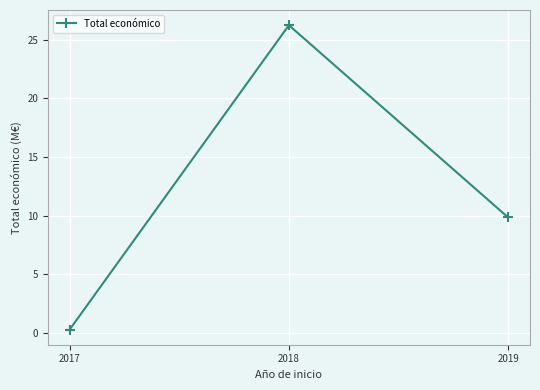

What is the smallest value displayed?

0.3